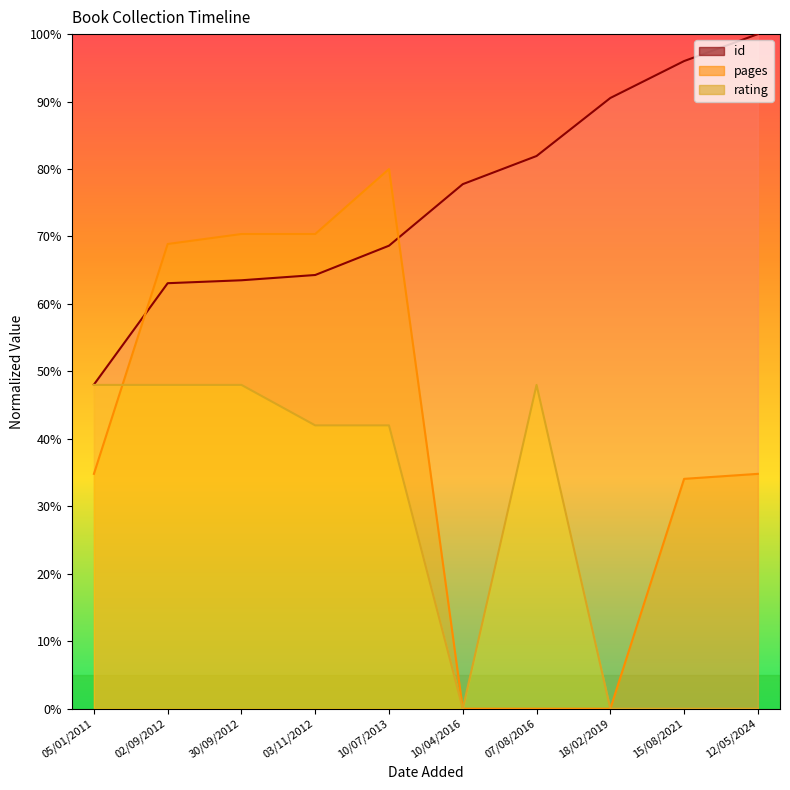

True or false: rating and id intersect in this chart.

False